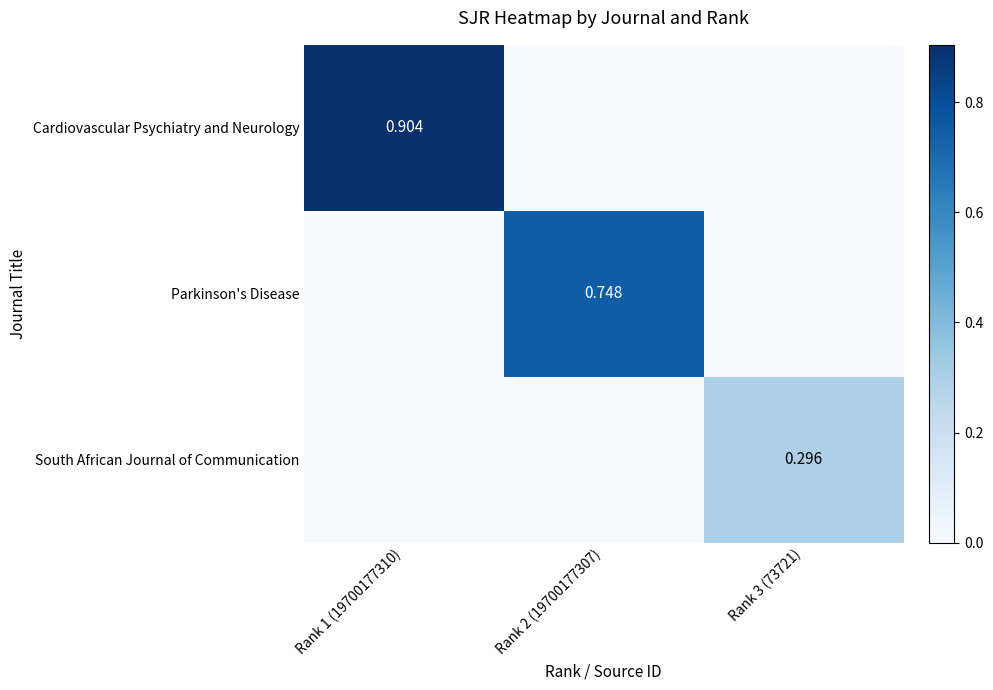

Which series has the largest range (max minus min)?

Cardiovascular Psychiatry and Neurology